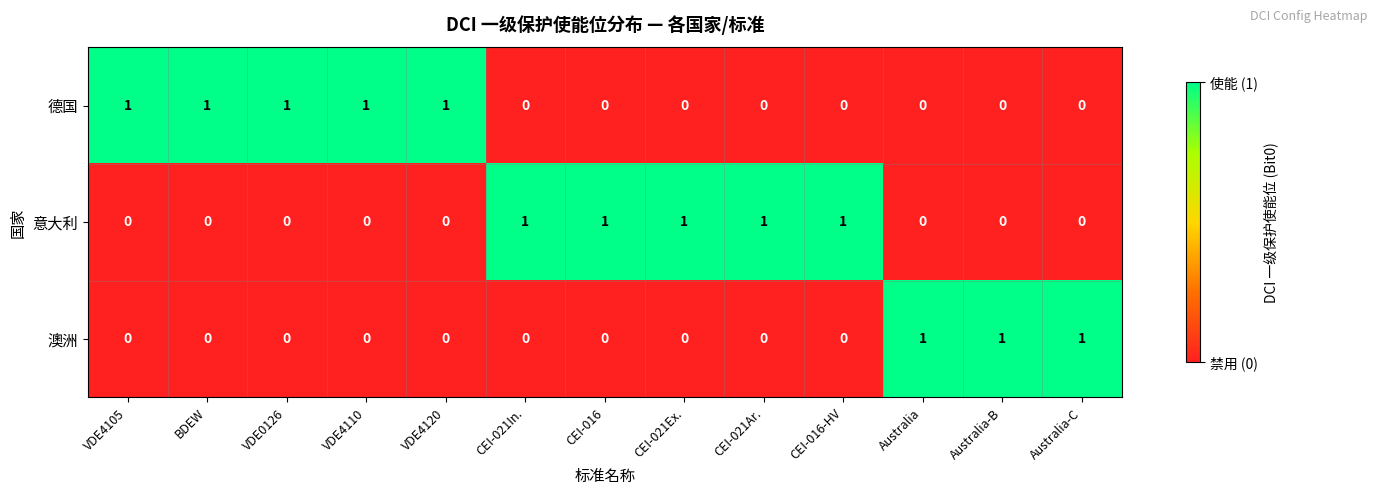

The 德国 series shows 0 at CEI-016. True or false?

True